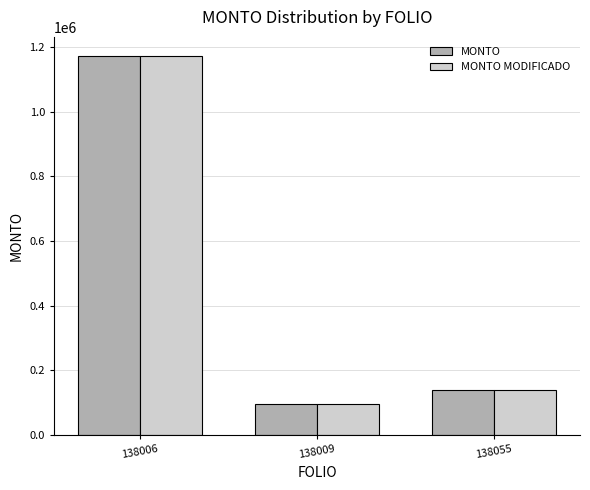

What value does the MONTO series have at 138009, to the nearest 10?

97400